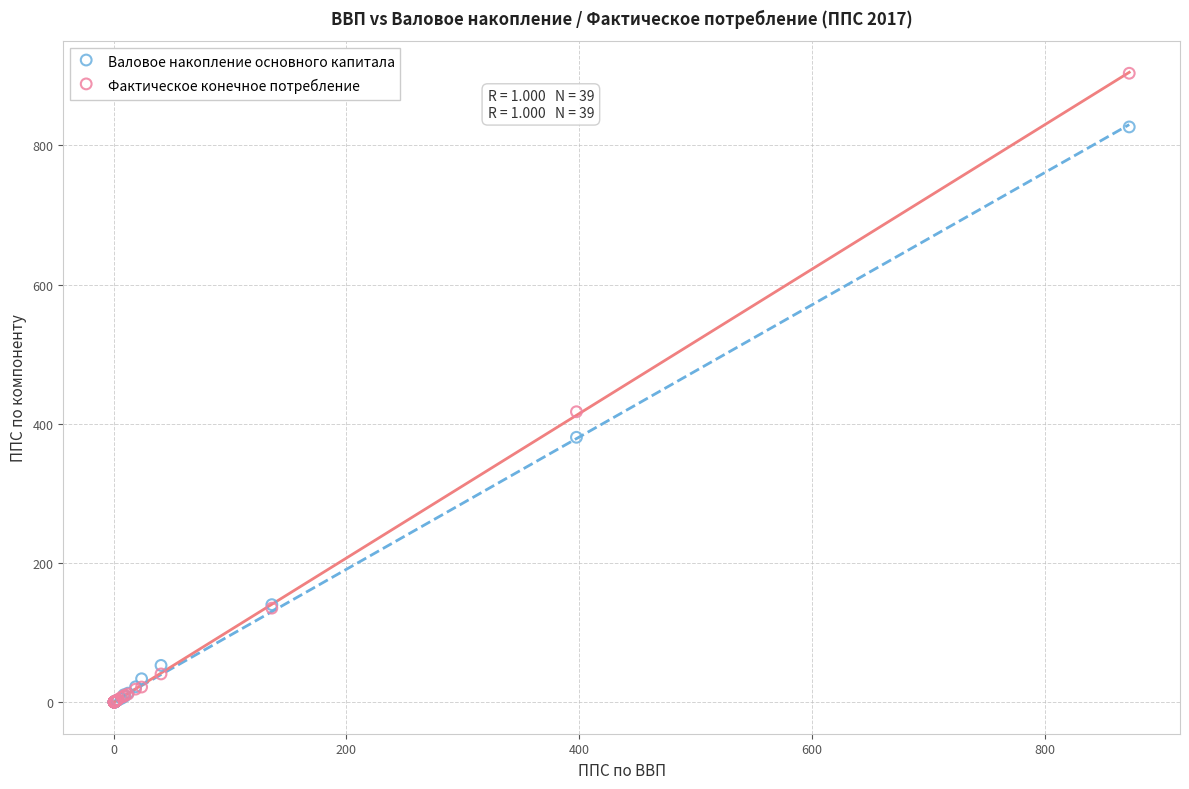

Across all series, what Y value is closest to 452?

417.5